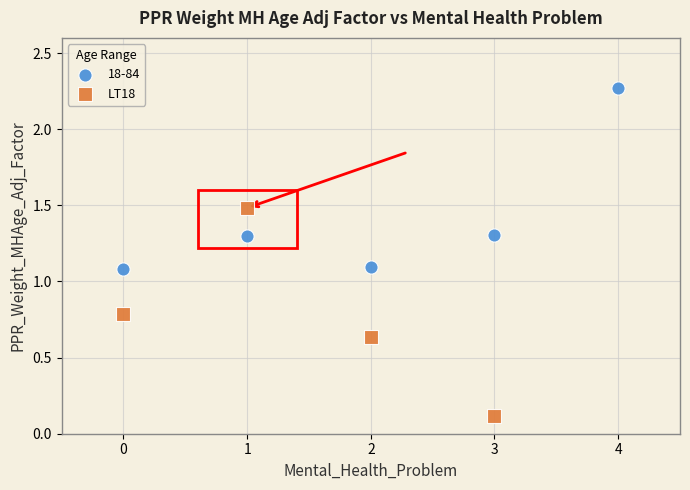

Which series reaches the maximum Y coordinate?

18-84